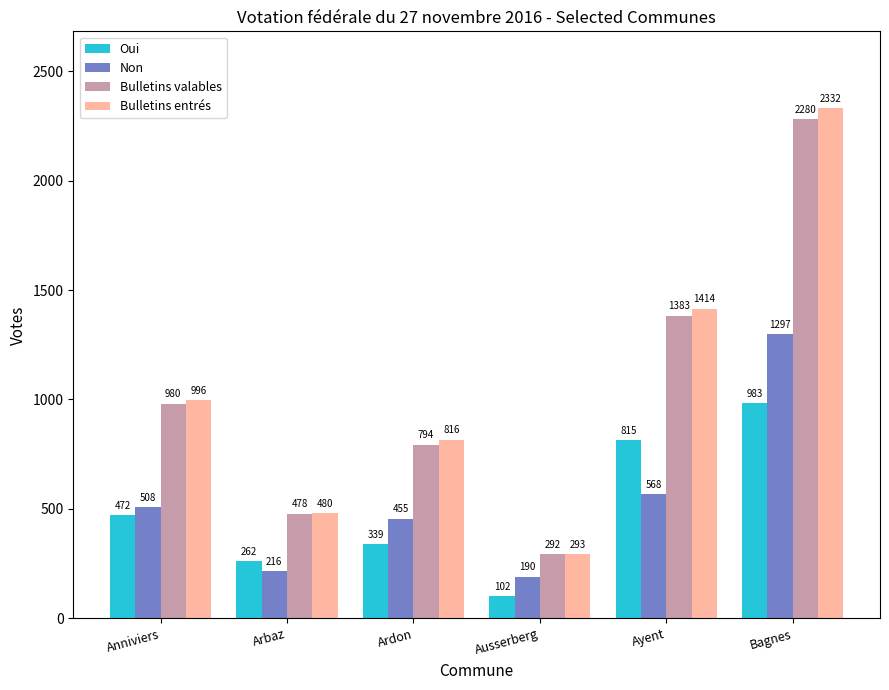

True or false: Bulletins valables has a value of 1383 at Ayent.

True